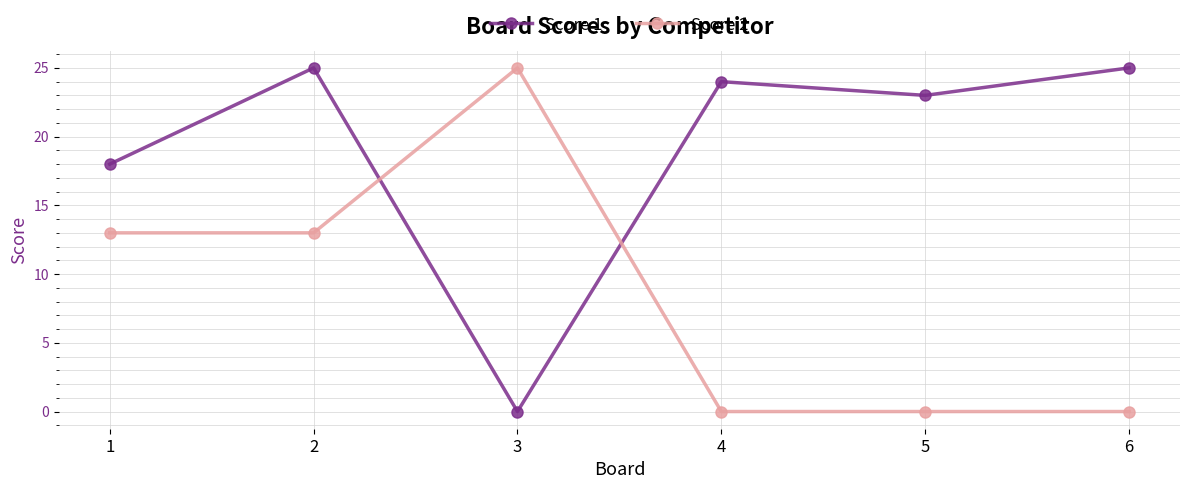

Is it true that Score 2 equals 10 at 4?

False